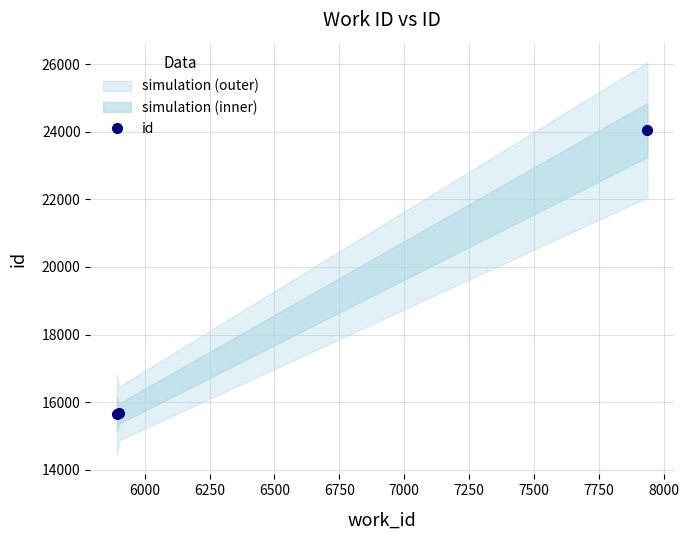

Does the chart display data point markers on the line(s)?

Yes